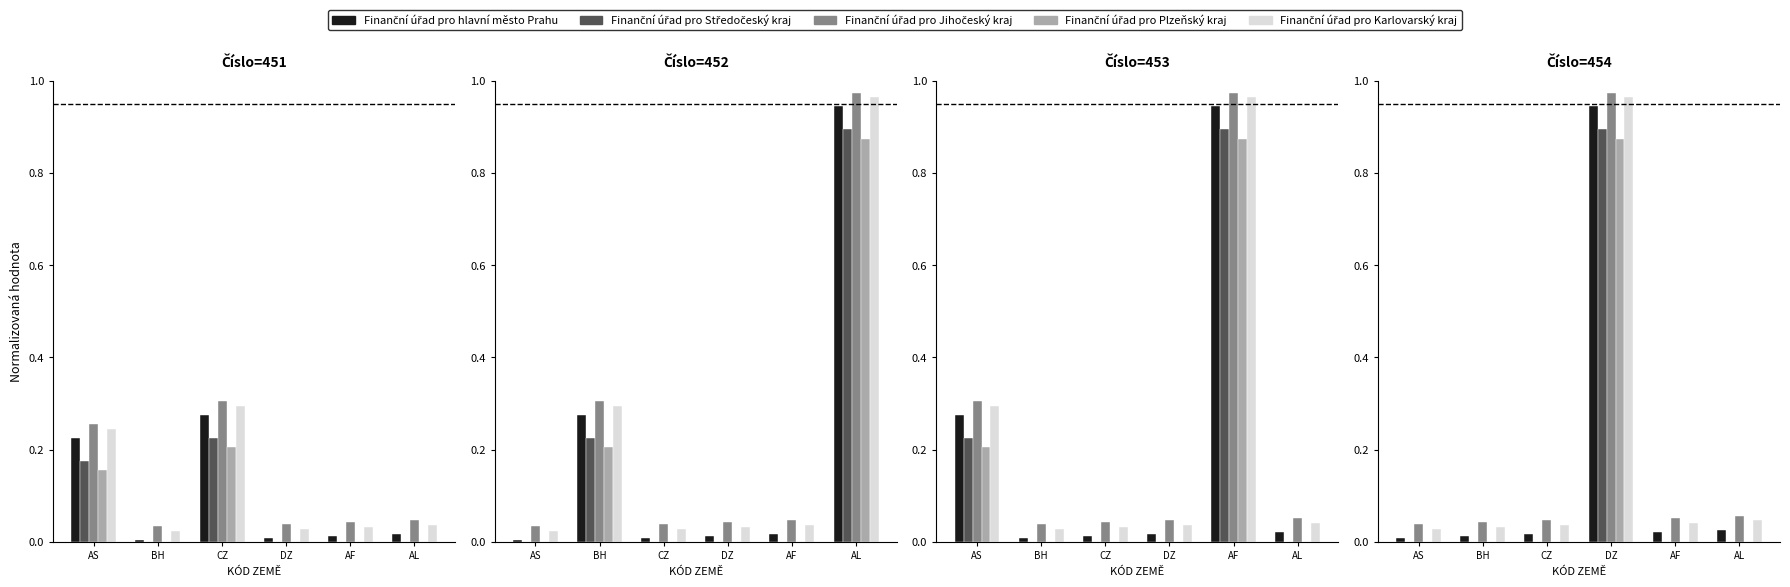

Are the bars horizontal?

No